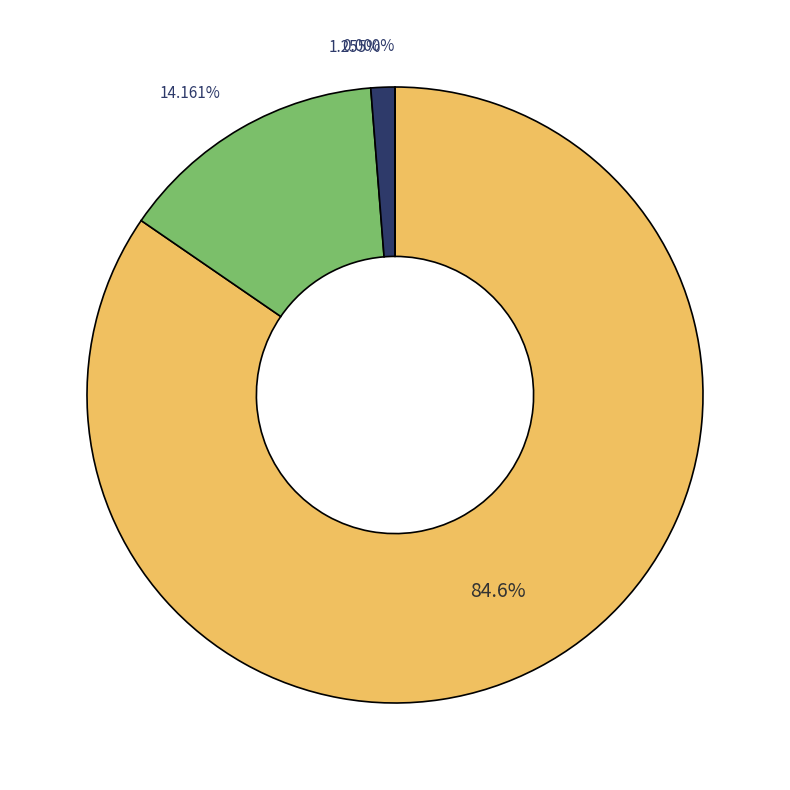

To the nearest percent, what is the combined percentage of ежедневно или несколько раз в неделю and несколько раз в месяц?

99%